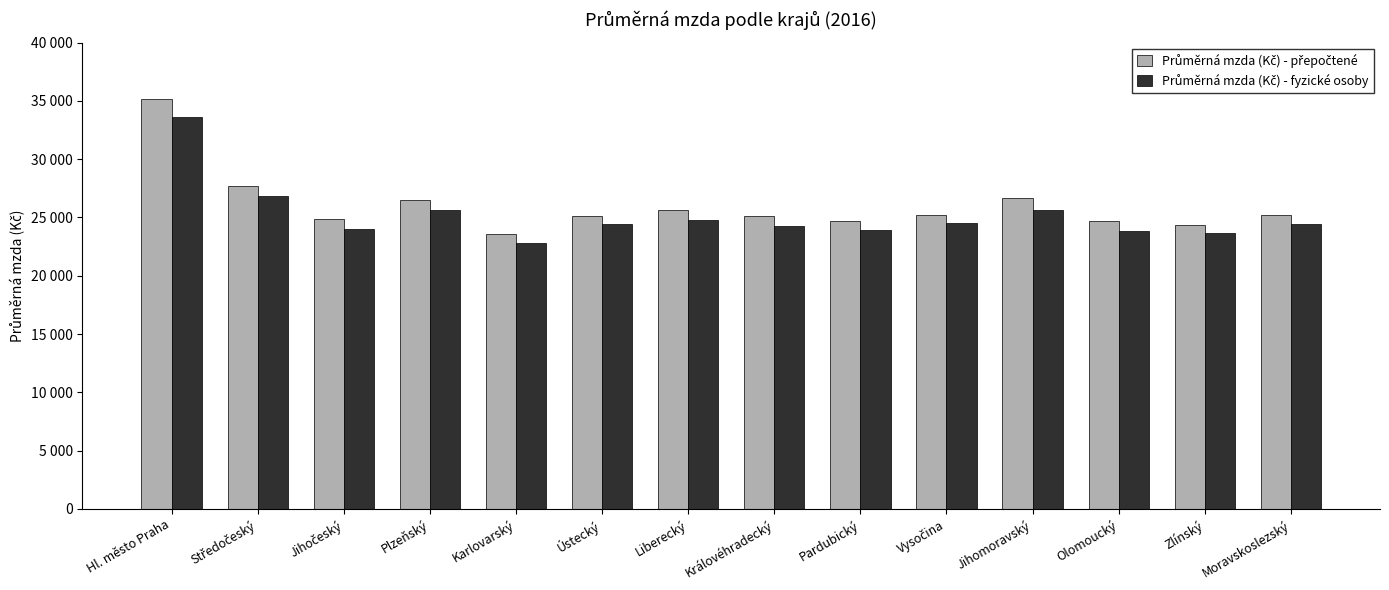

What is the spread (max minus min) of values at Liberecký?

799